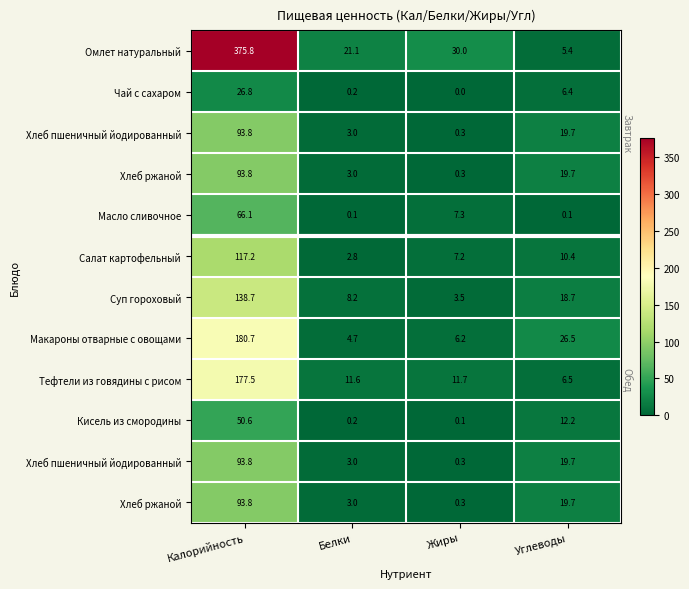

What is the maximum value shown in the chart?

375.8